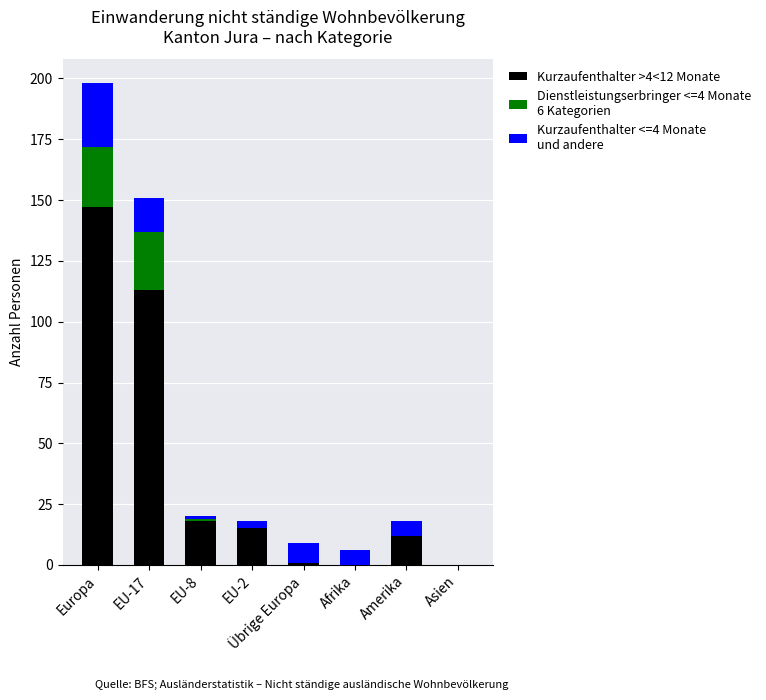

Are the bars horizontal?

No